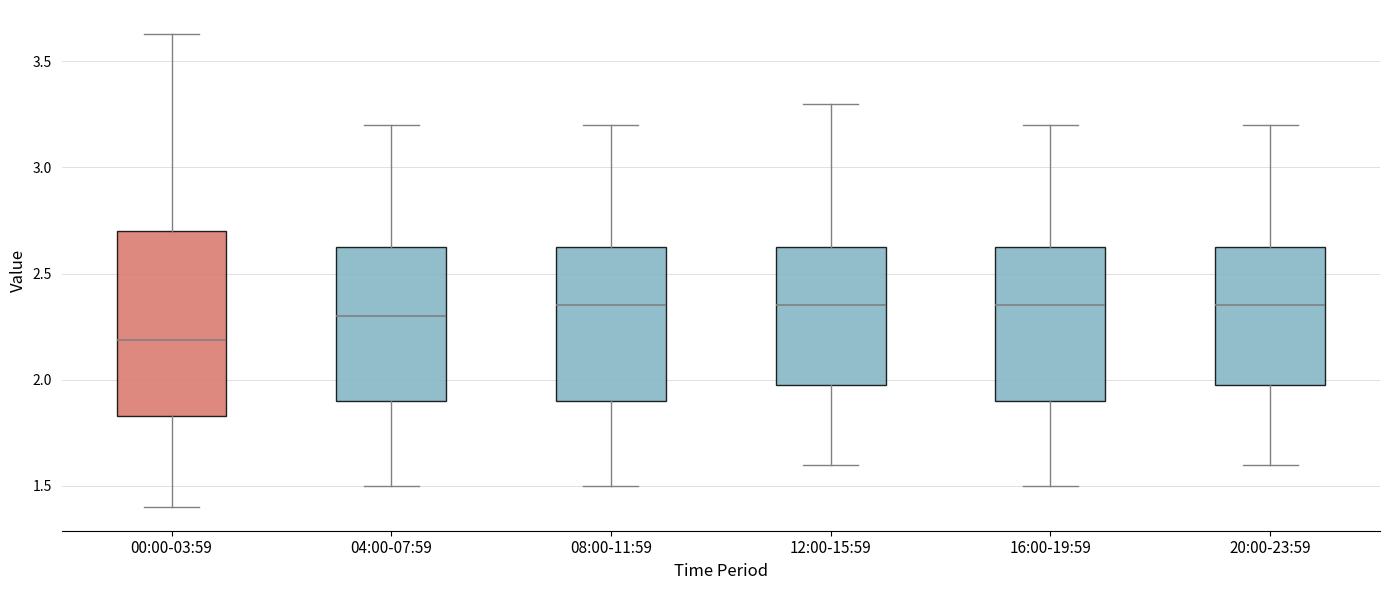

Reading left to right, read every box against the y-axis: the position of its median line, the range the box covers, and the ends of its whiskers. The values are not printed on the chart, so give them approximately, as read against the axis.

00:00-03:59: median 2.20, box 1.85 to 2.70, whiskers 1.40 to 3.65
04:00-07:59: median 2.30, box 1.90 to 2.65, whiskers 1.50 to 3.20
08:00-11:59: median 2.35, box 1.90 to 2.65, whiskers 1.50 to 3.20
12:00-15:59: median 2.35, box 2.00 to 2.65, whiskers 1.60 to 3.30
16:00-19:59: median 2.35, box 1.90 to 2.65, whiskers 1.50 to 3.20
20:00-23:59: median 2.35, box 2.00 to 2.65, whiskers 1.60 to 3.20